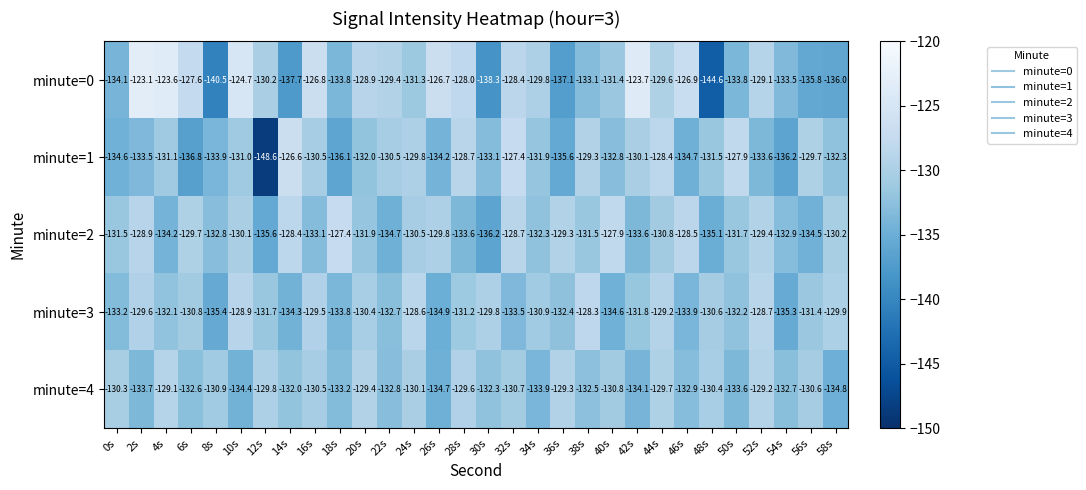

What is the total value across all series at 28s?

-651.1